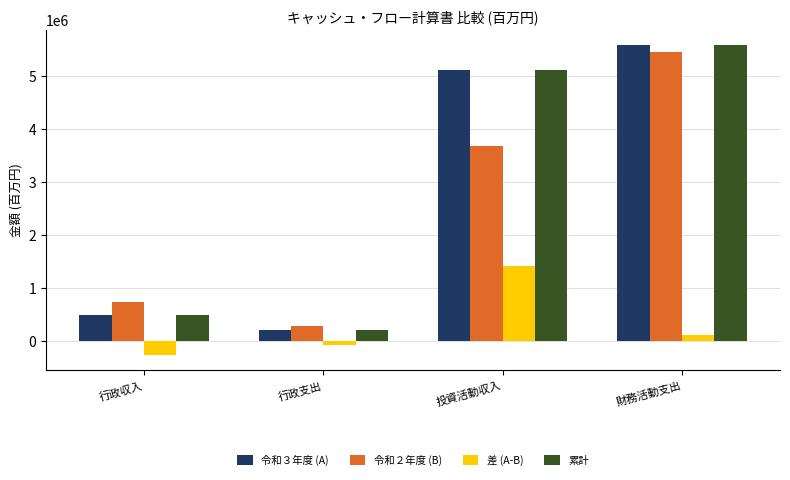

Read the 令和２年度 (B) value at 行政支出, to the nearest 100.

284900